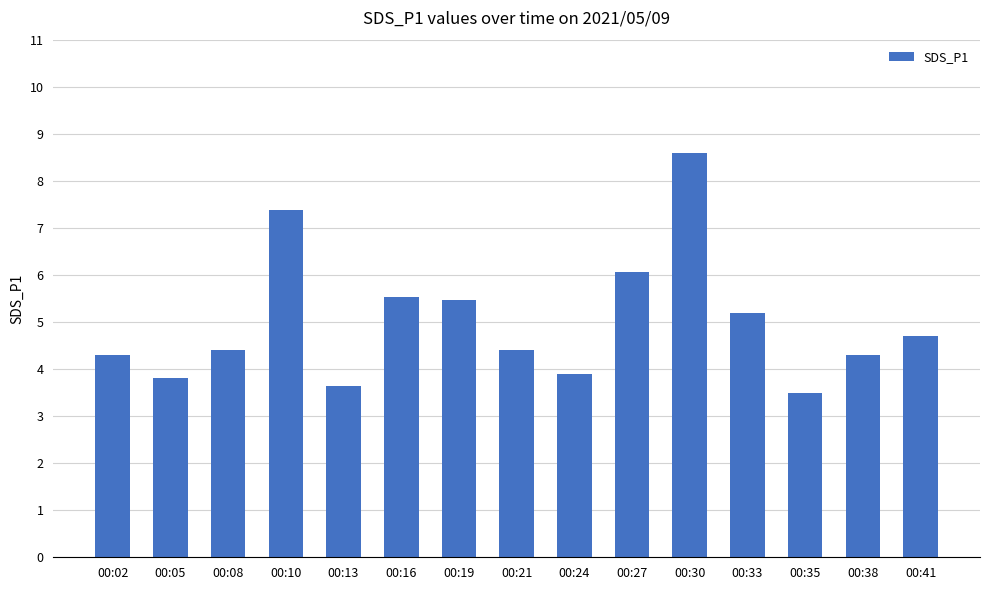

How many data points are less than 4?

4